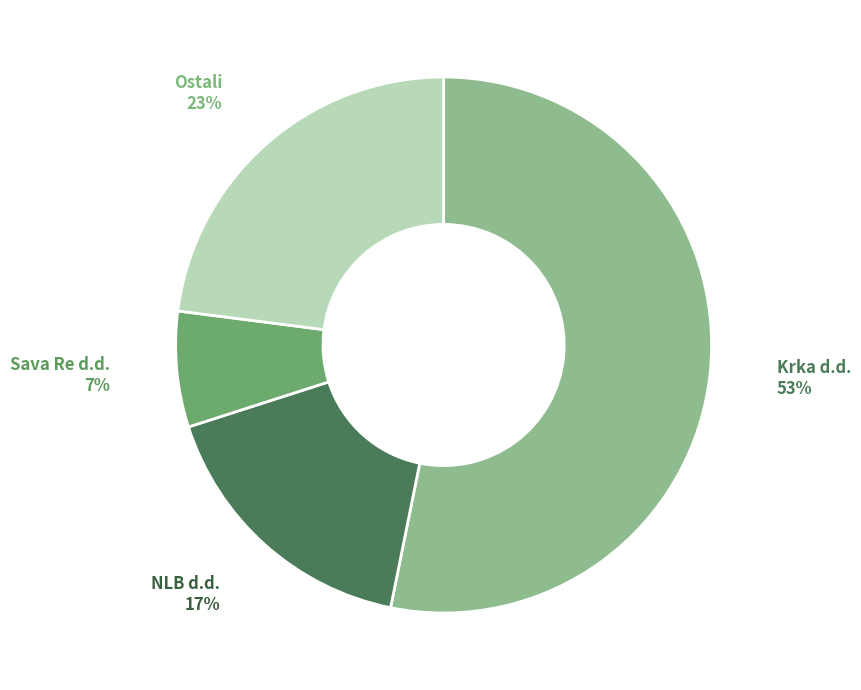

To the nearest percent, what is the difference between the largest and smallest slice percentages?

46%